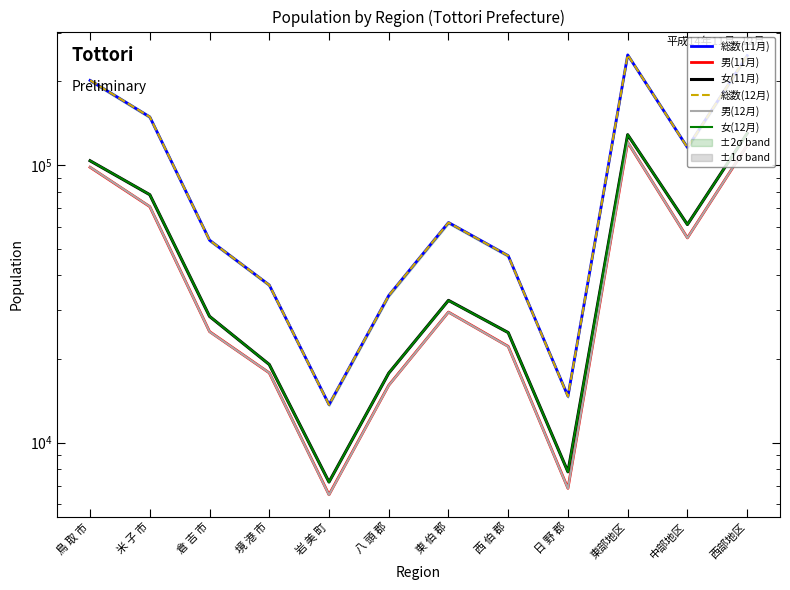

Reading left to right, what are all the values shown in this chart?

総数(11月): 201662	148901	53583	36921	13690	33854	62025	47091	14680	249206	115608	247593
男(11月): 98121	70772	25105	17819	6485	16076	29505	22200	6838	120682	54610	117629
女(11月): 103541	78129	28478	19102	7205	17778	32520	24891	7842	128524	60998	129964
総数(12月): 201798	148983	53569	36918	13673	33836	61978	47063	14664	249307	115547	247628
男(12月): 98207	70820	25079	17820	6473	16056	29492	22174	6828	120736	54571	117642
女(12月): 103591	78163	28490	19098	7200	17780	32486	24889	7836	128571	60976	129986